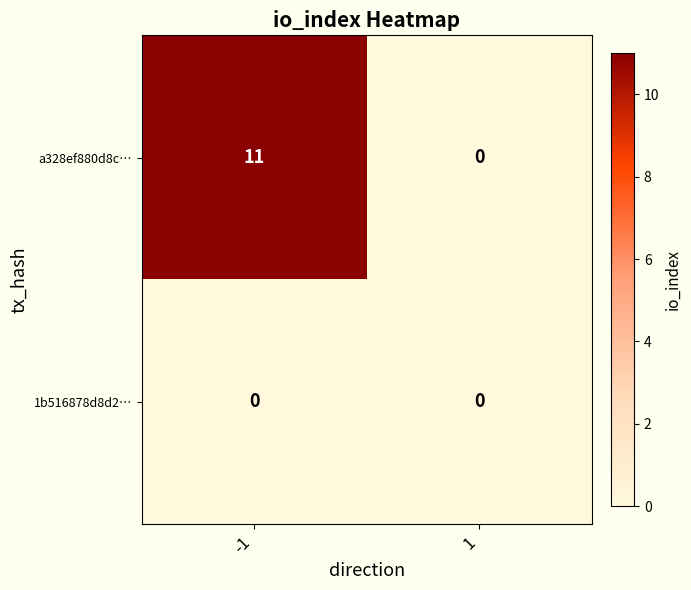

List the series in order of their overall mean, lowest first.

1b516878d8d2…, a328ef880d8c…